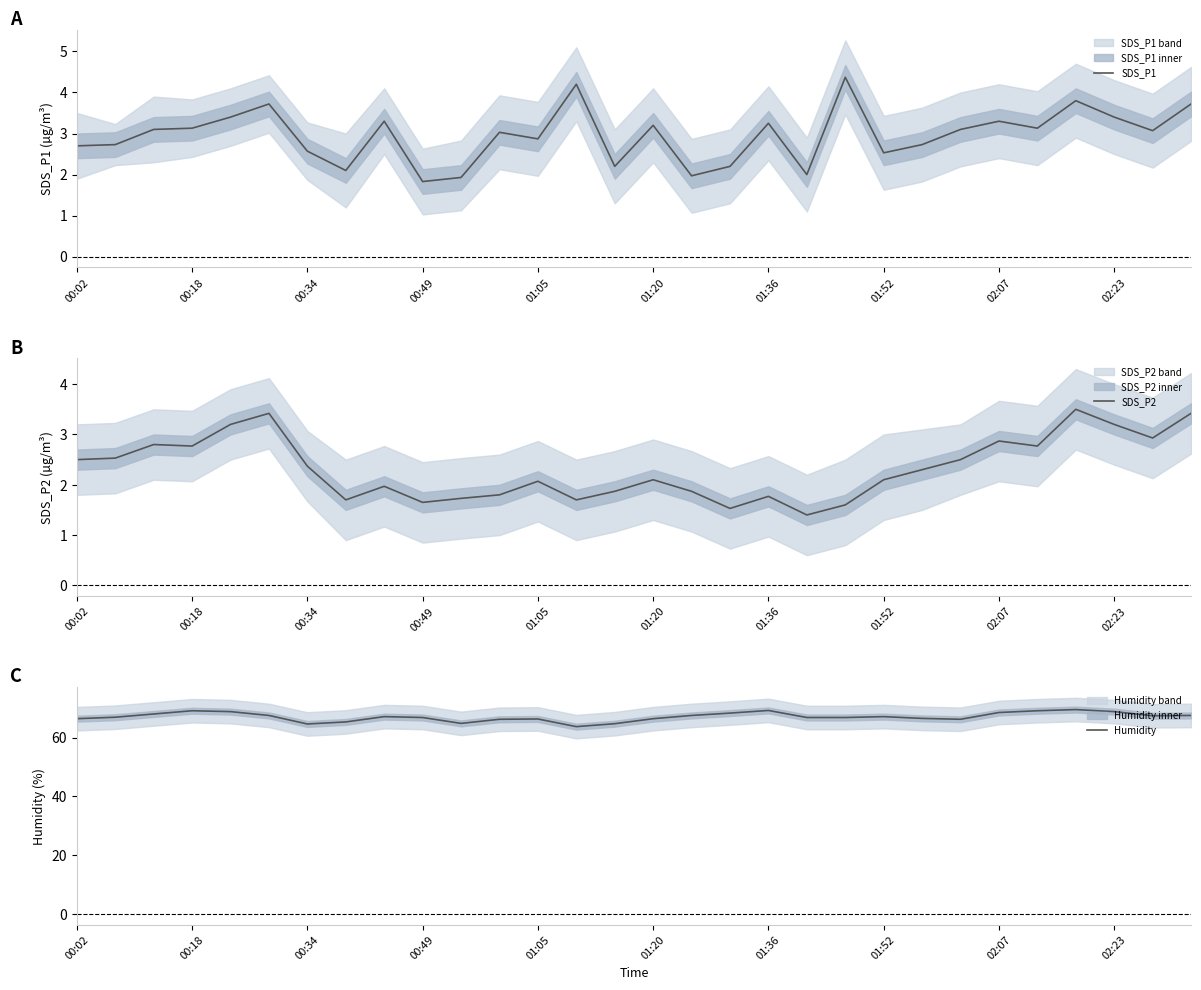

The SDS_P2 series shows 0.9 at 00:49. True or false?

False